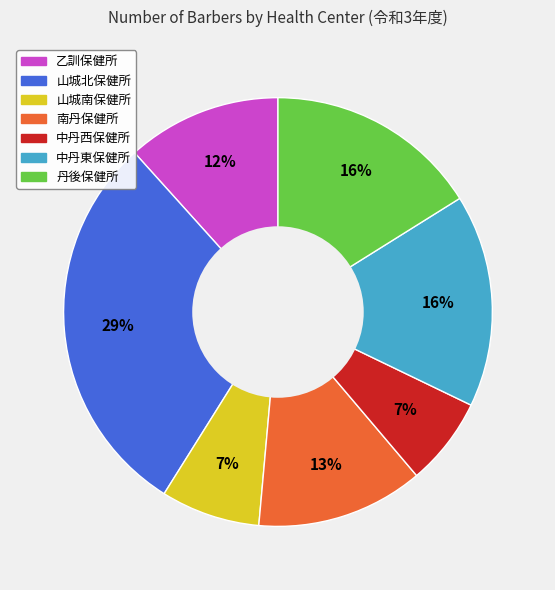

Does 乙訓保健所 account for over 50% of the chart?

No